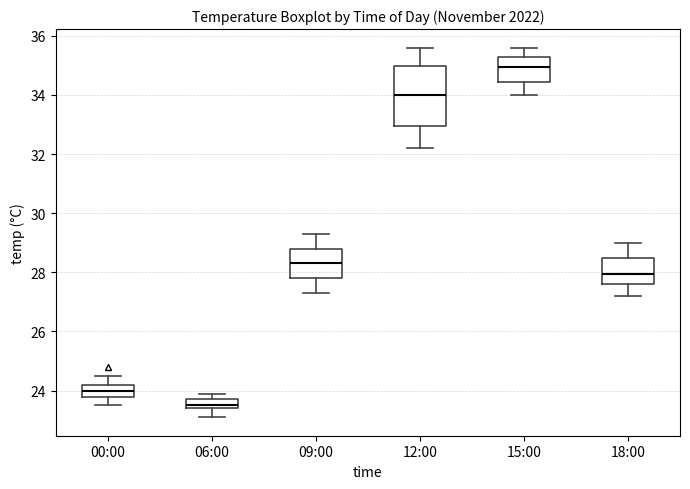

Which box's median line is the highest?

15:00